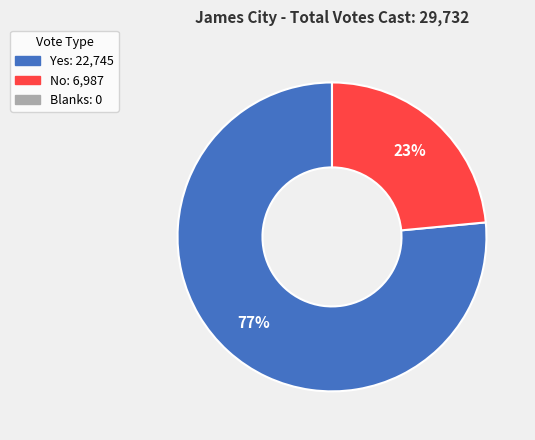

To the nearest percent, what is the average slice percentage?

50%